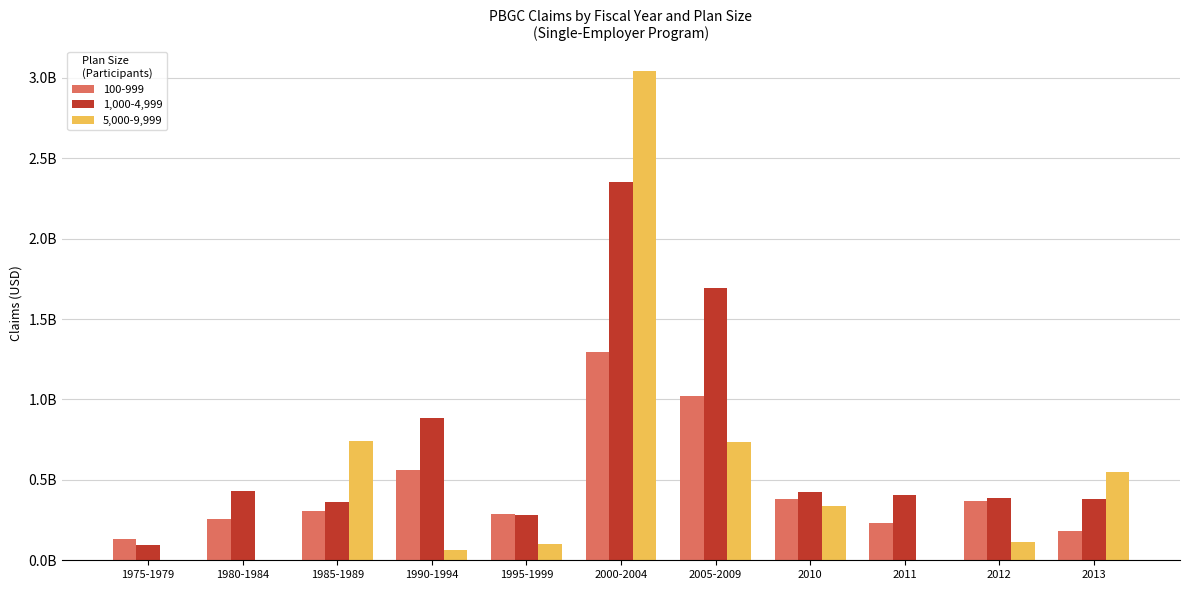

What is the value of the 1,000-4,999 bar at the 4th from the left?

883522156